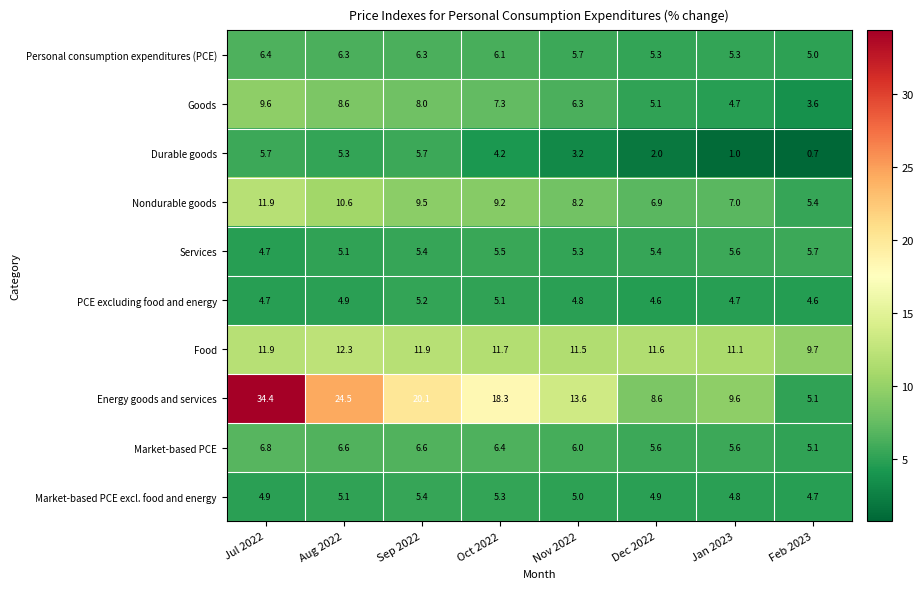

How many data points does each series have?

8